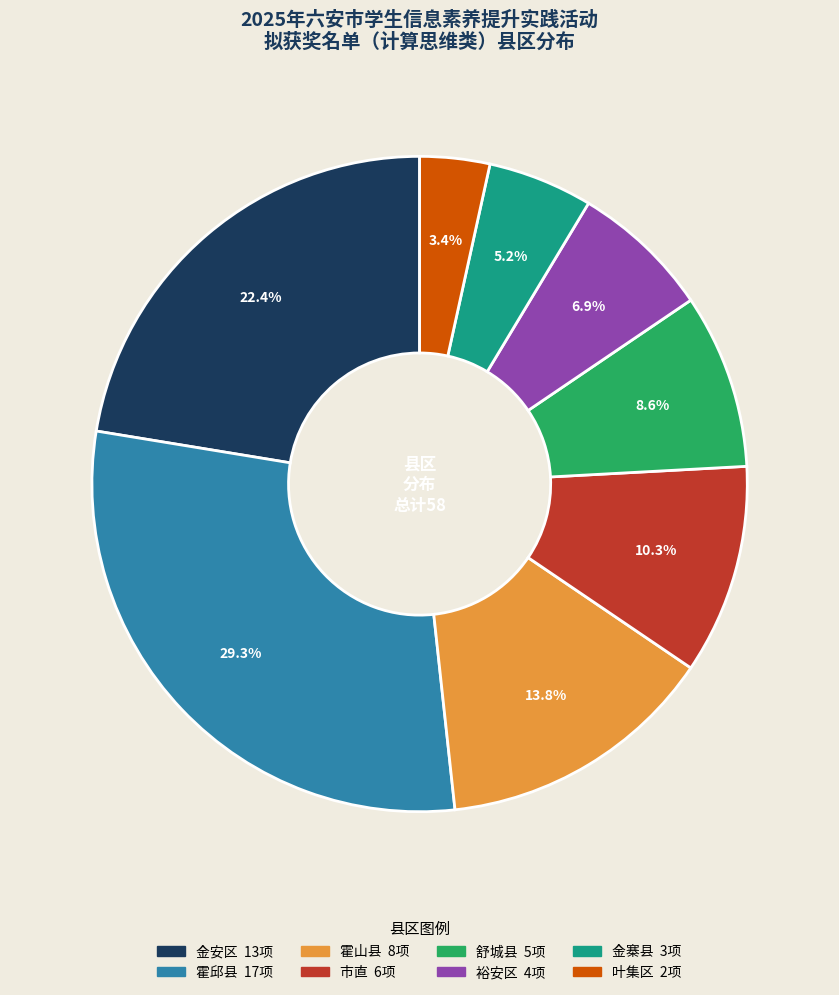

To the nearest percent, what is the average slice percentage?

12%